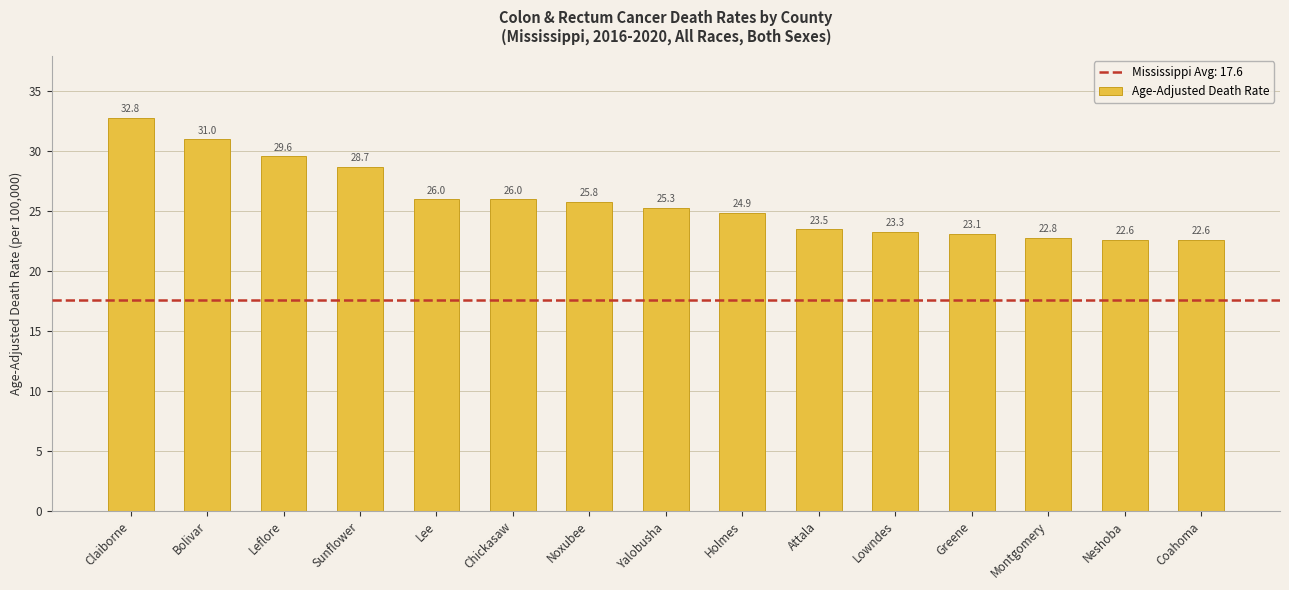

The chart shows a value of 28.7 at Sunflower. True or false?

True